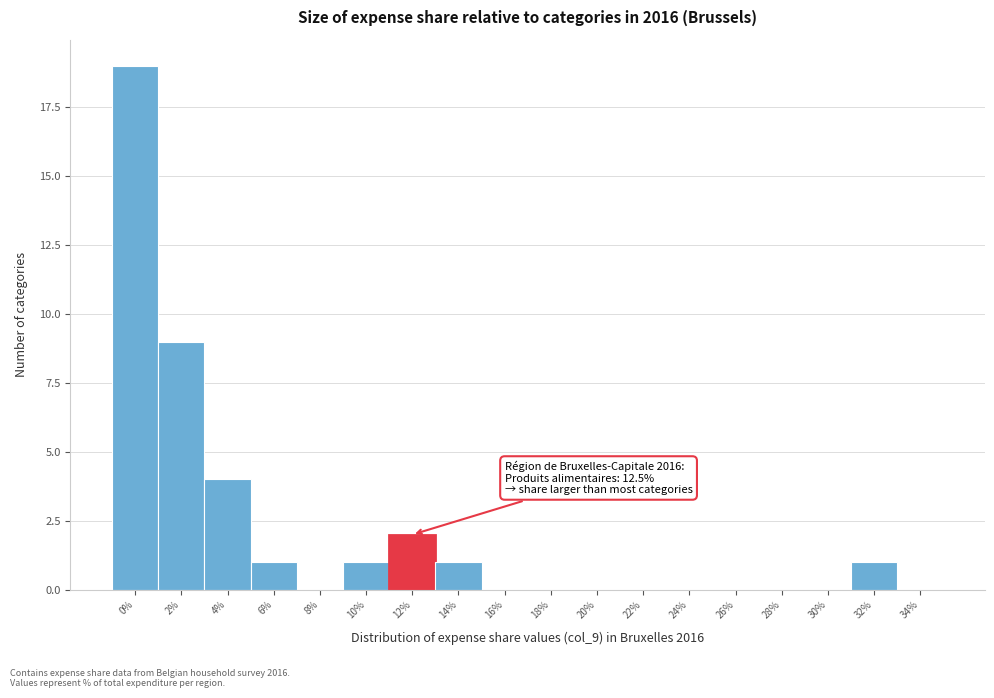

Reading left to right, transcribe all the data shown in this chart.

0%=19	2%=9	4%=4	6%=1	8%=0	10%=1	12%=2	14%=1	16%=0	18%=0	20%=0	22%=0	24%=0	26%=0	28%=0	30%=0	32%=1	34%=0